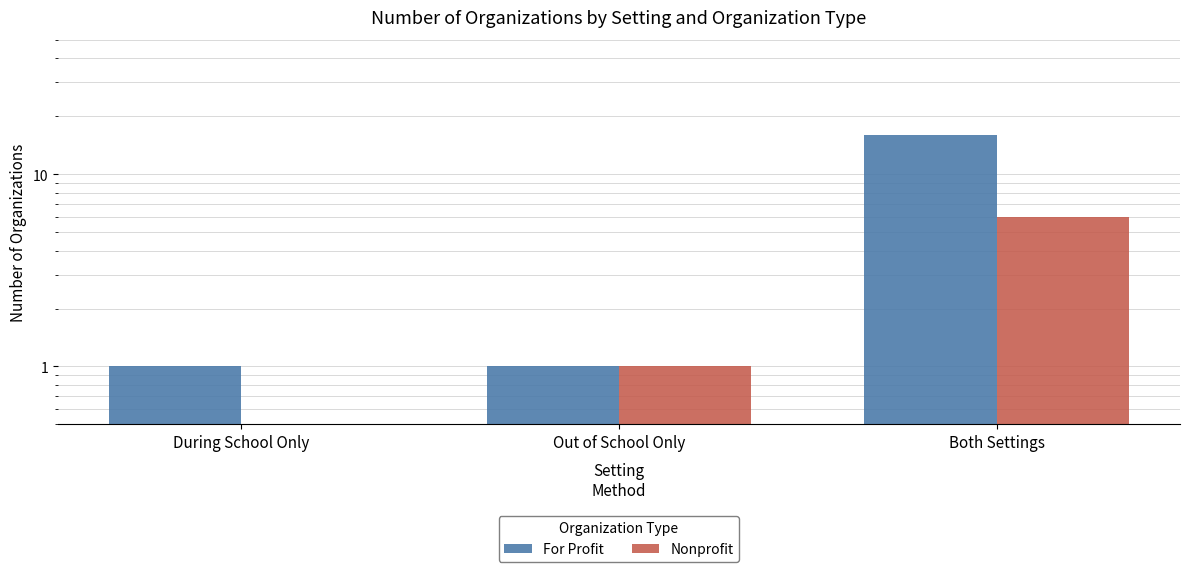

Where is Nonprofit nearest to the value 3?

Out of School Only